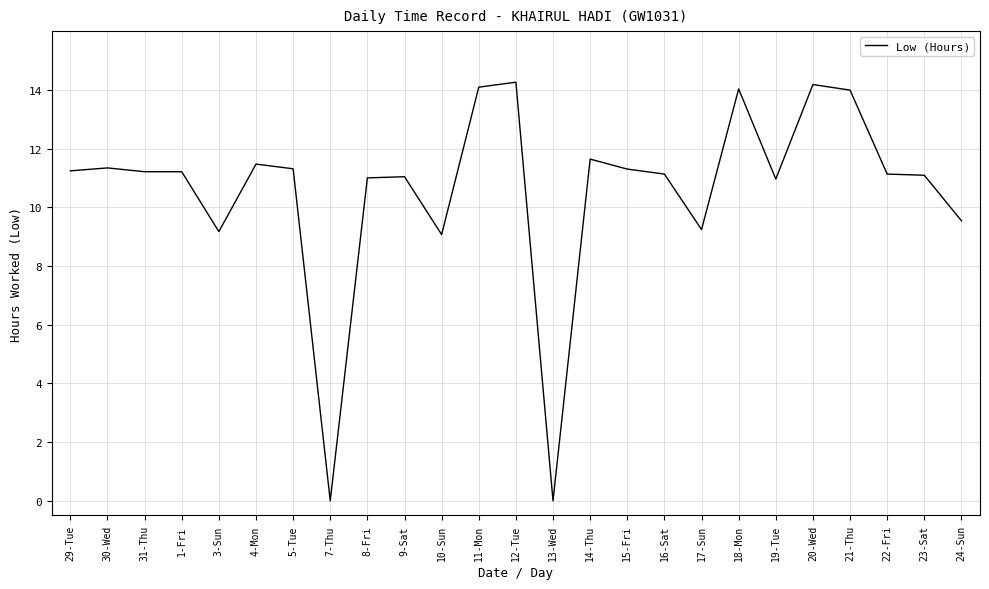

What is the change in value from 1-Fri to 23-Sat?

-0.1